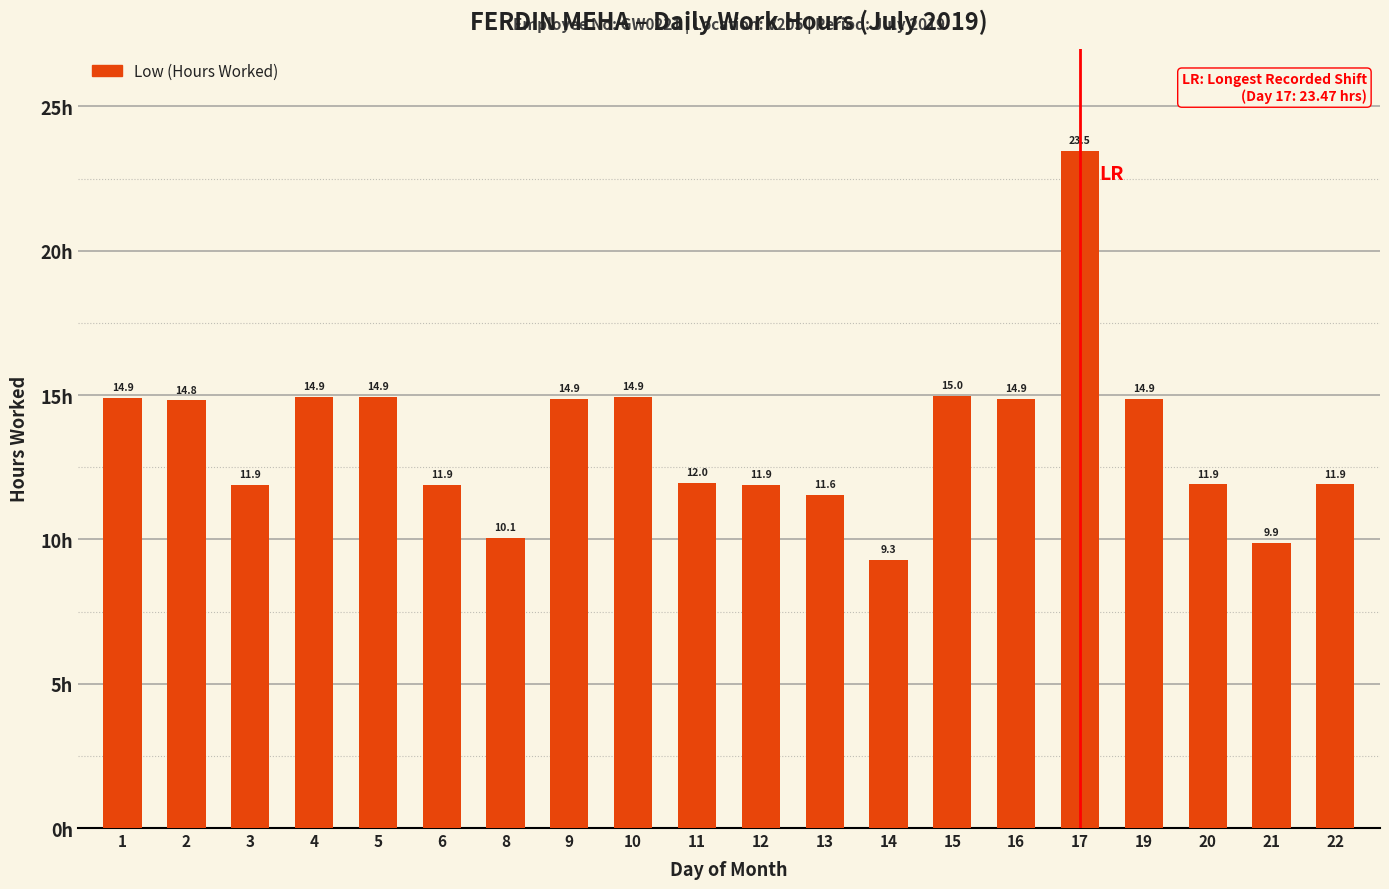

What is the sum of the values at 15 and 21?

24.8